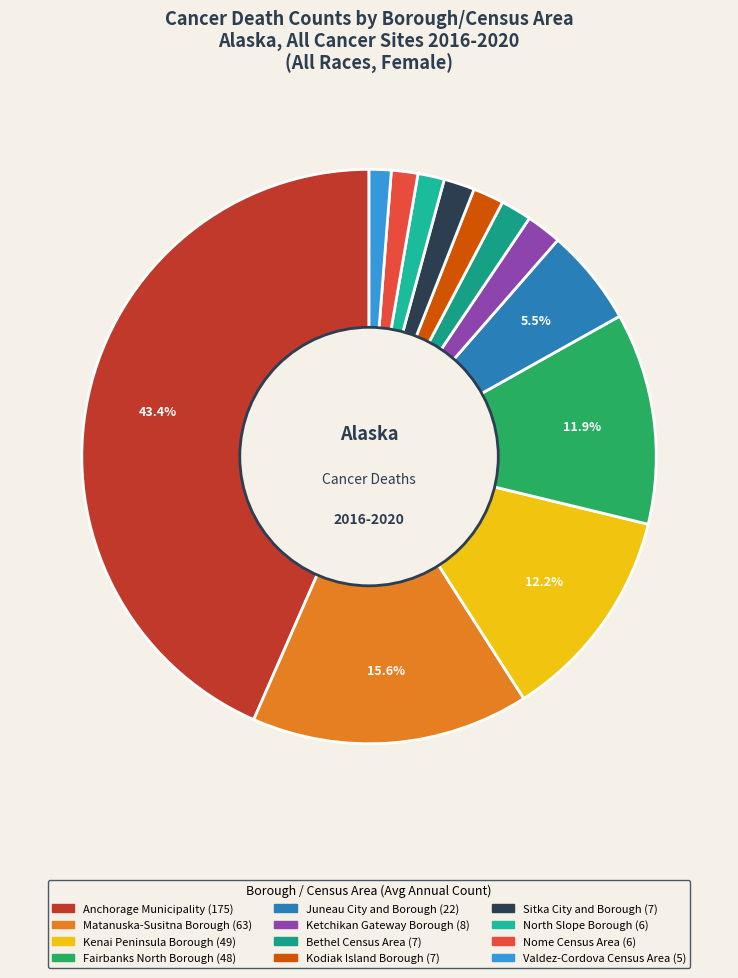

Which has a higher value, Kenai Peninsula Borough or Anchorage Municipality?

Anchorage Municipality